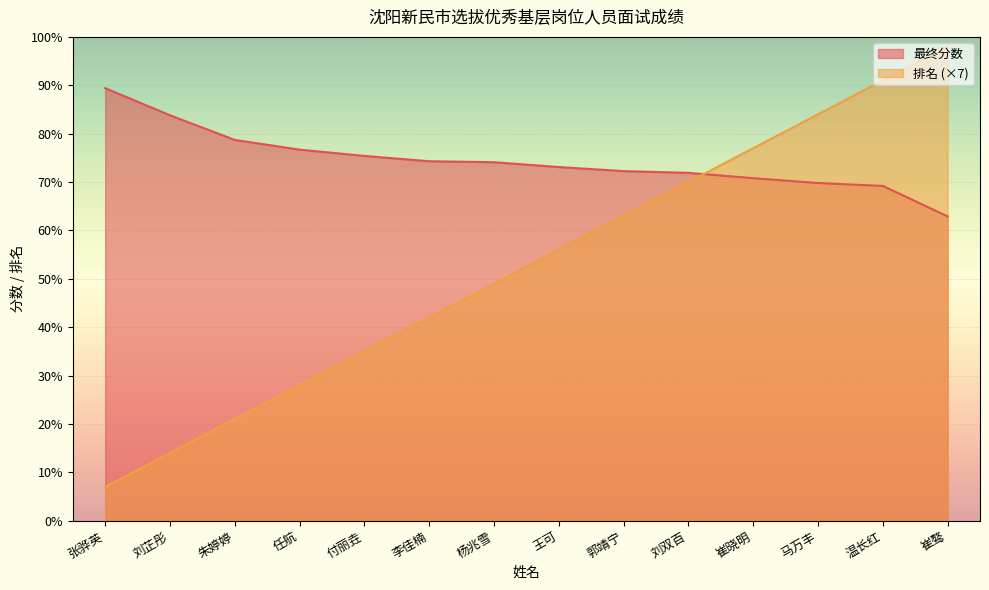

True or false: 最终分数 and 排名 intersect in this chart.

True